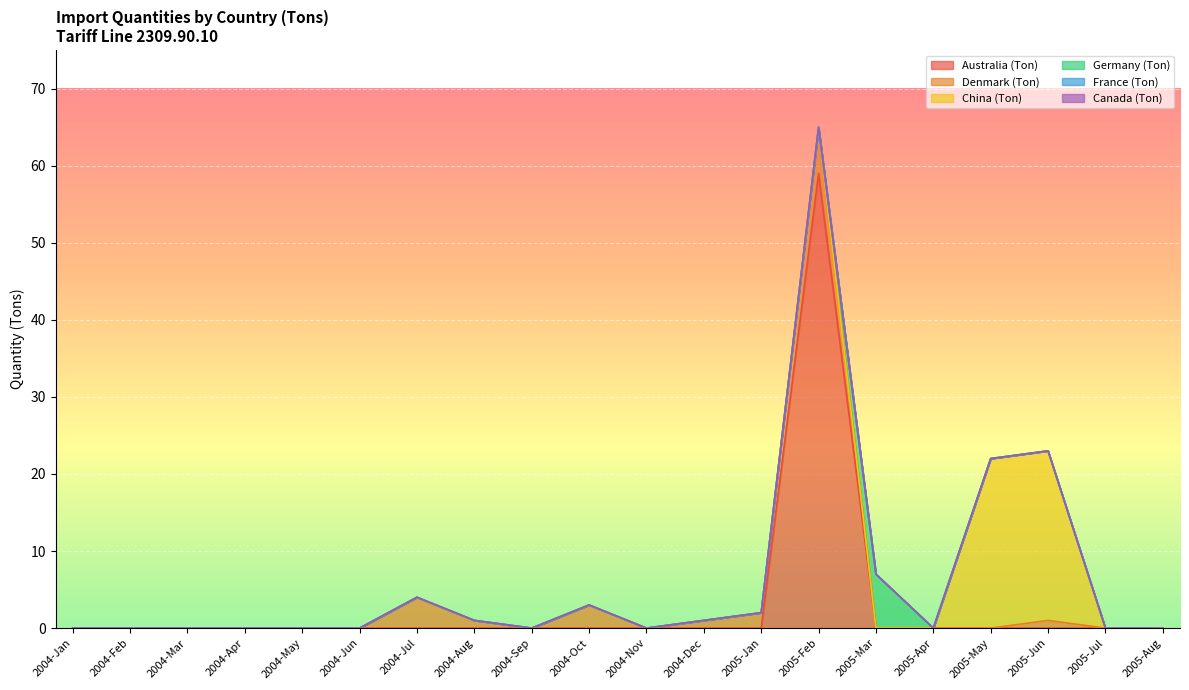

What position from the left is 2004-Nov?

11